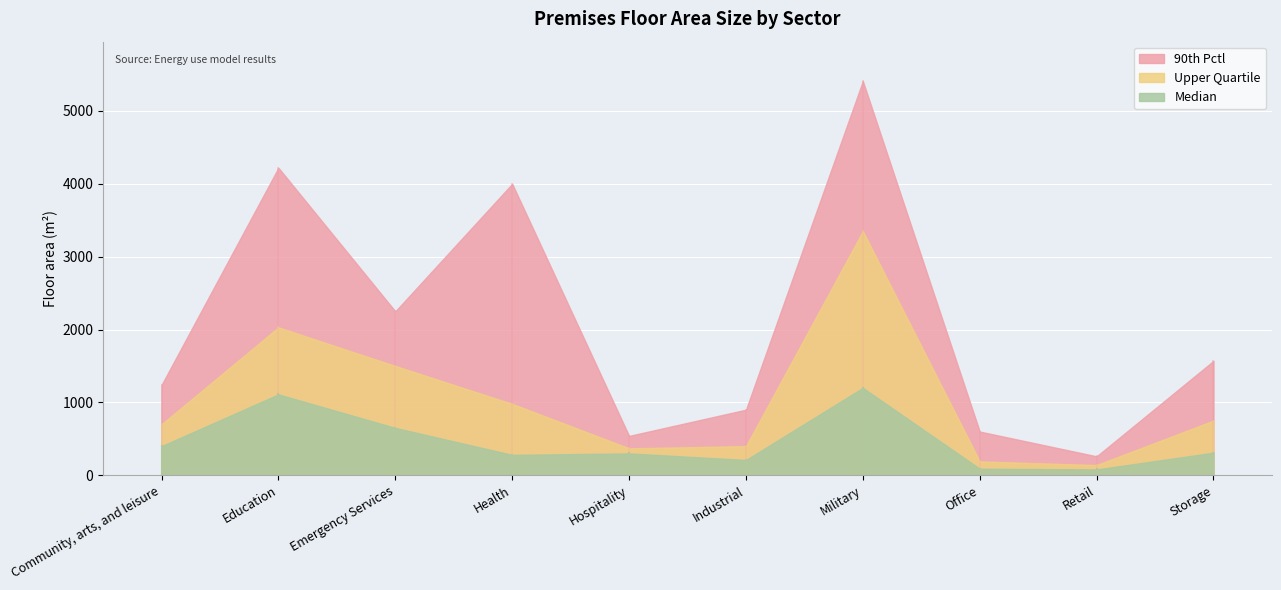

How many interior local peaks does the Median series have?

3